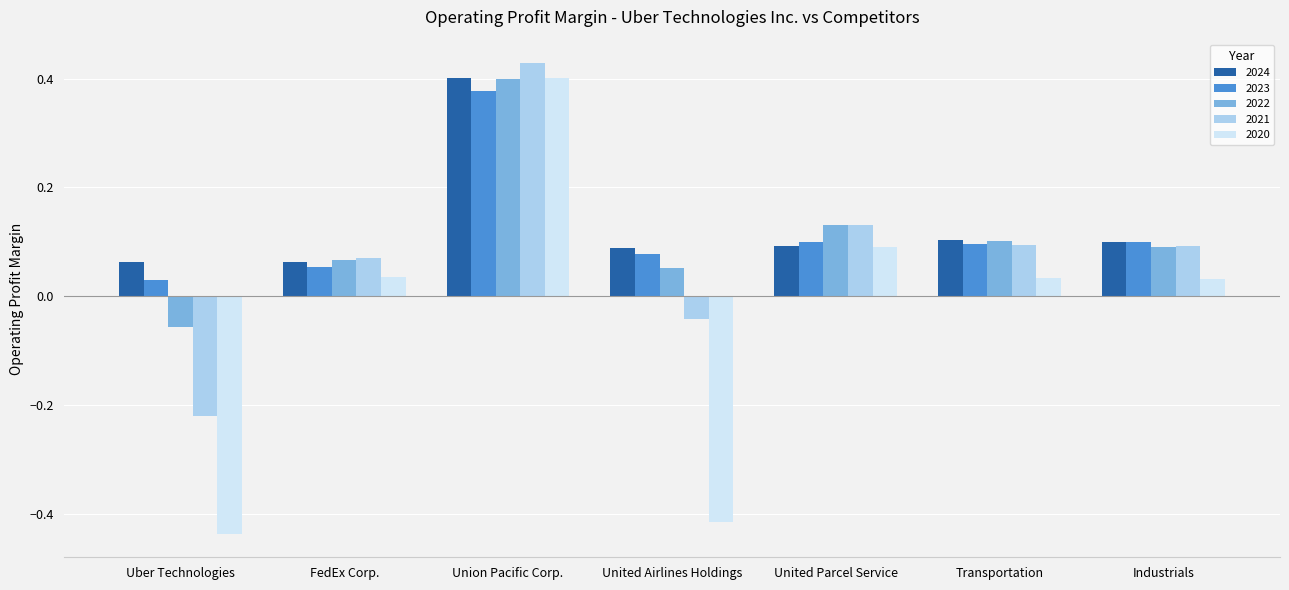

Is it true that 2023 equals 0.1 at Industrials?

True